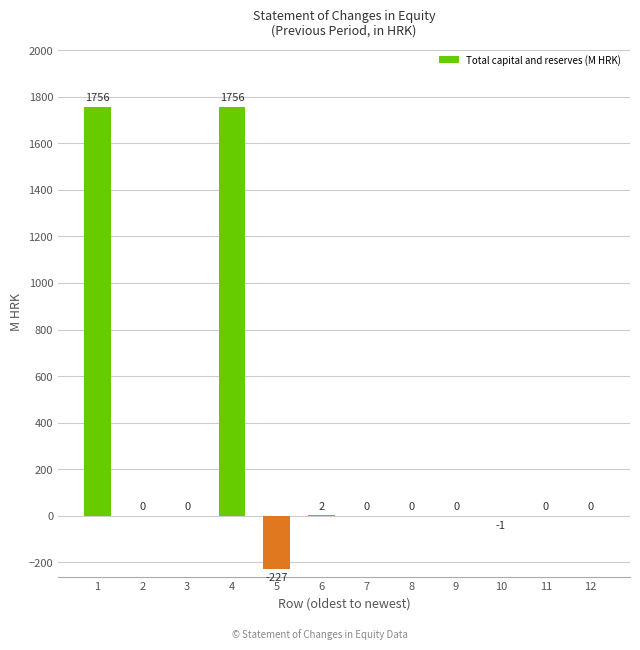

Does the chart contain stacked bars?

No